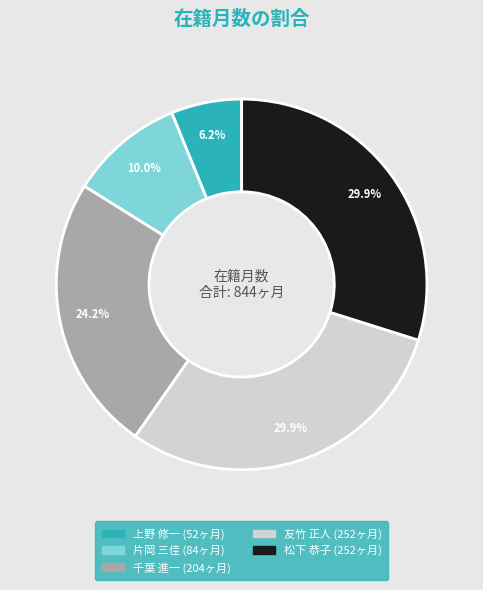

Combined, what portion of the pie is 友竹 正人 and 上野 修一?

36.0%